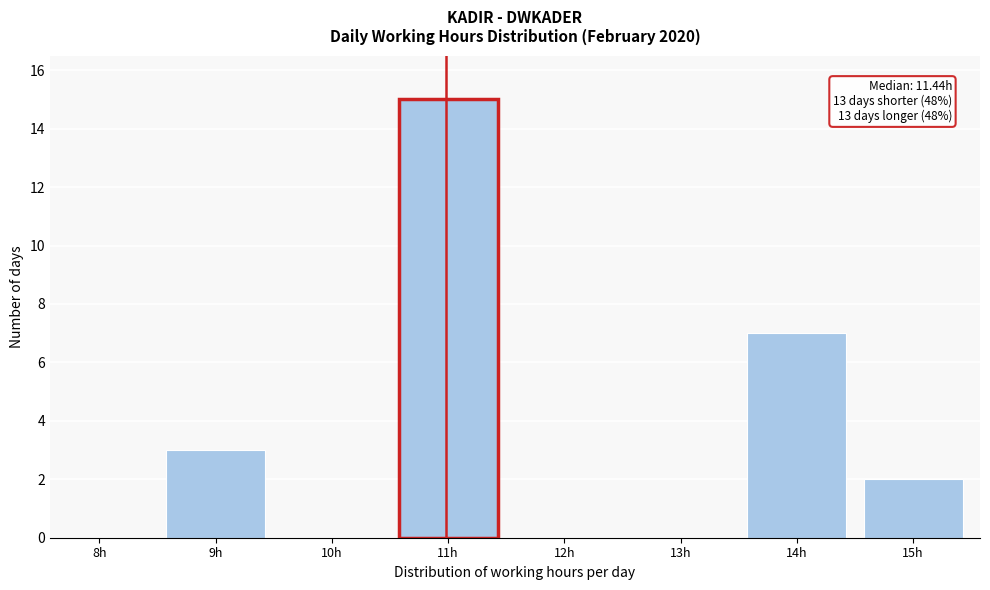

Reading left to right, extract all data points from this chart.

8h=0	9h=3	10h=0	11h=15	12h=0	13h=0	14h=7	15h=2